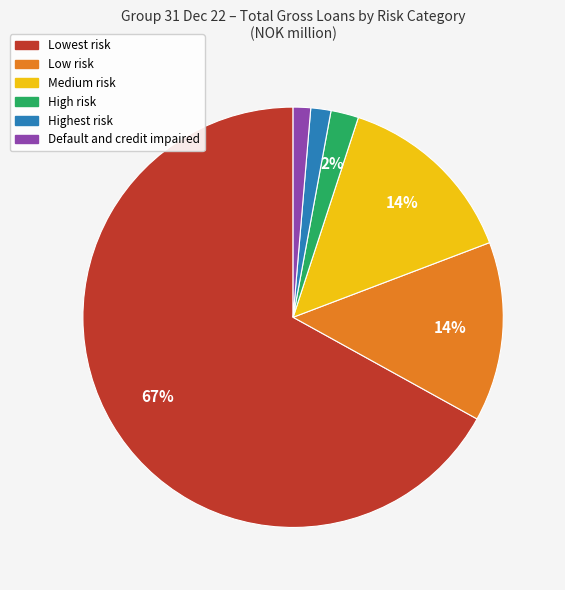

To the nearest percent, what is the difference between the largest and smallest slice percentages?

66%